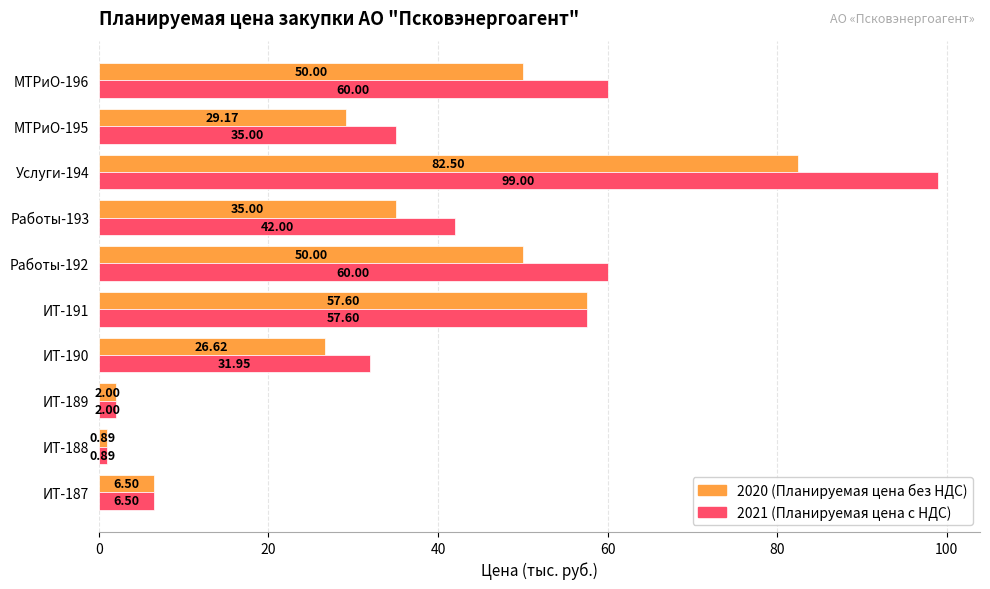

What is the difference between the highest and lowest values at МТРиО-195?

5.8